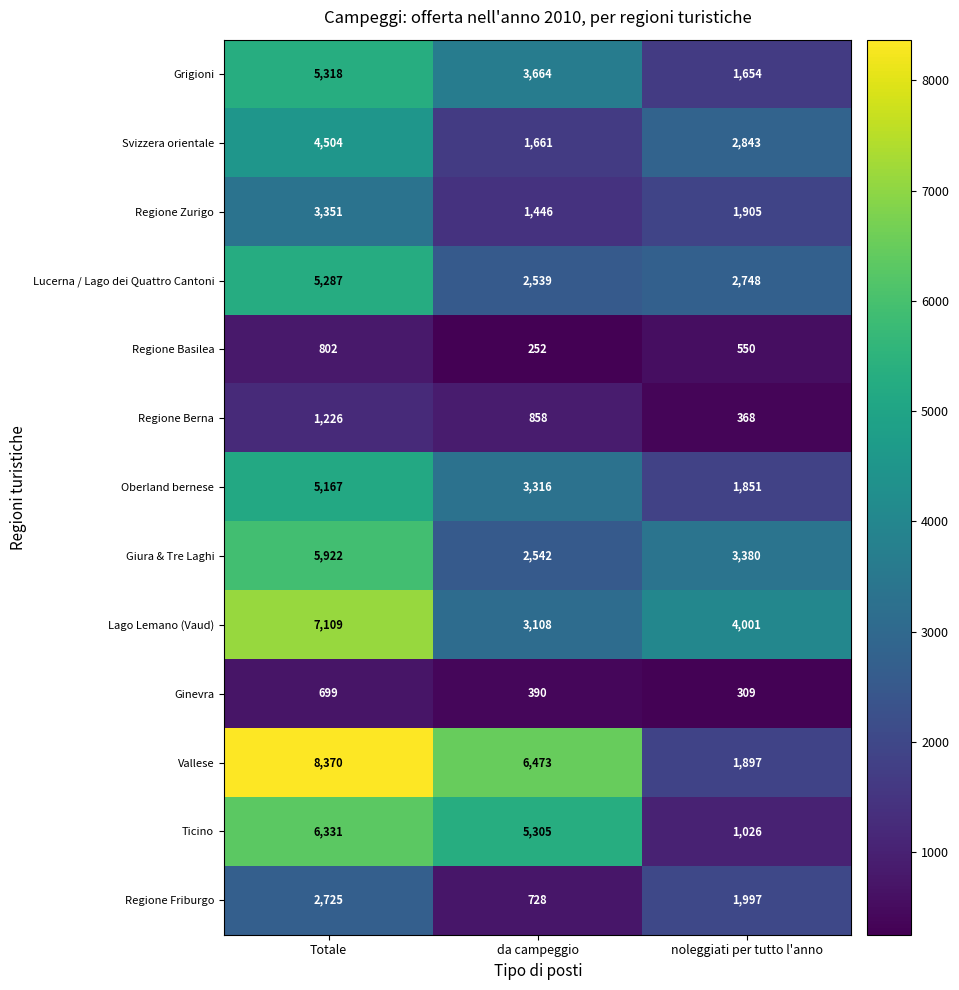

How many data points does each series have?

3